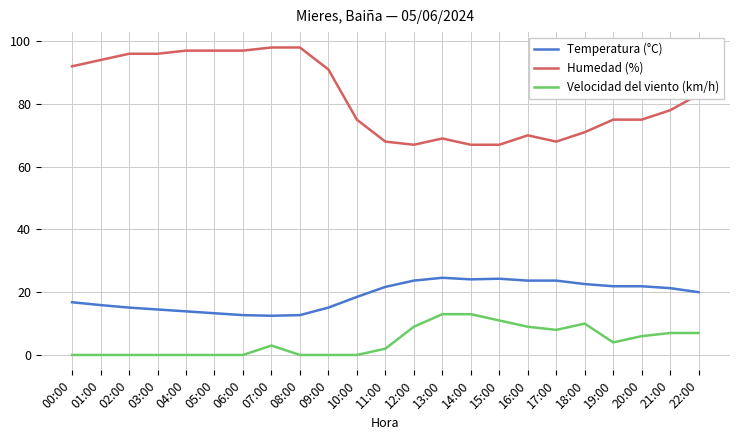

What are all the series names shown in the legend?

Temperatura (°C), Humedad (%), Velocidad del viento (km/h)